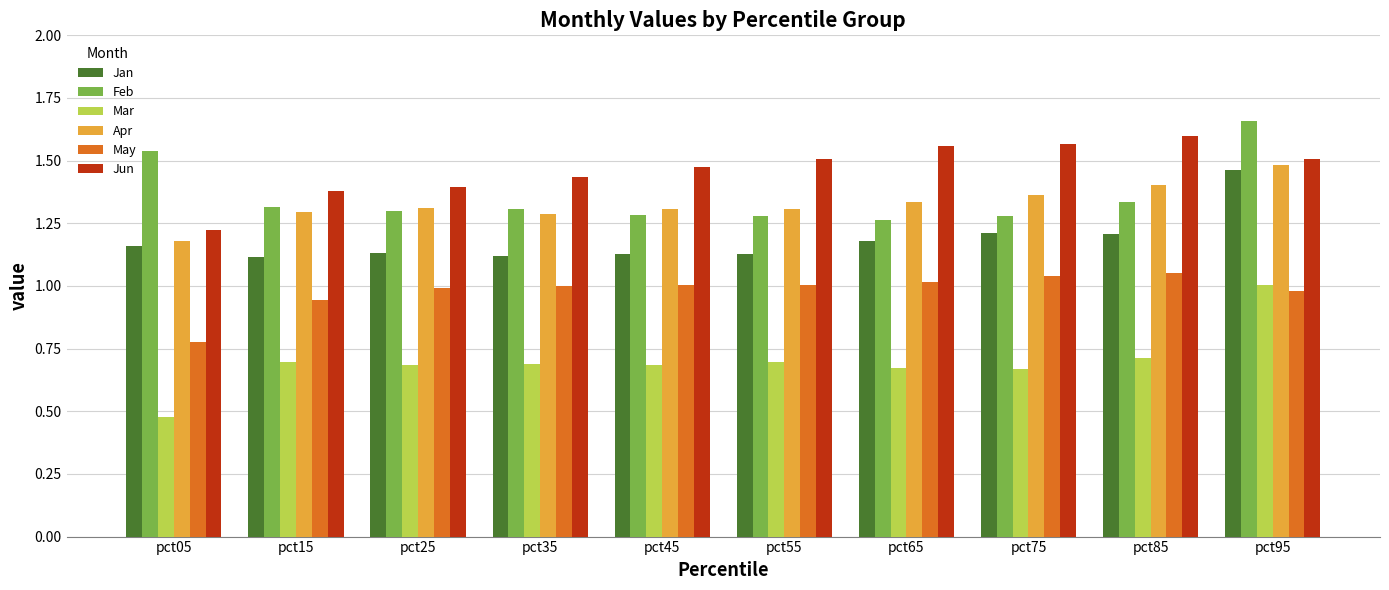

How many distinct data groups are displayed?

6